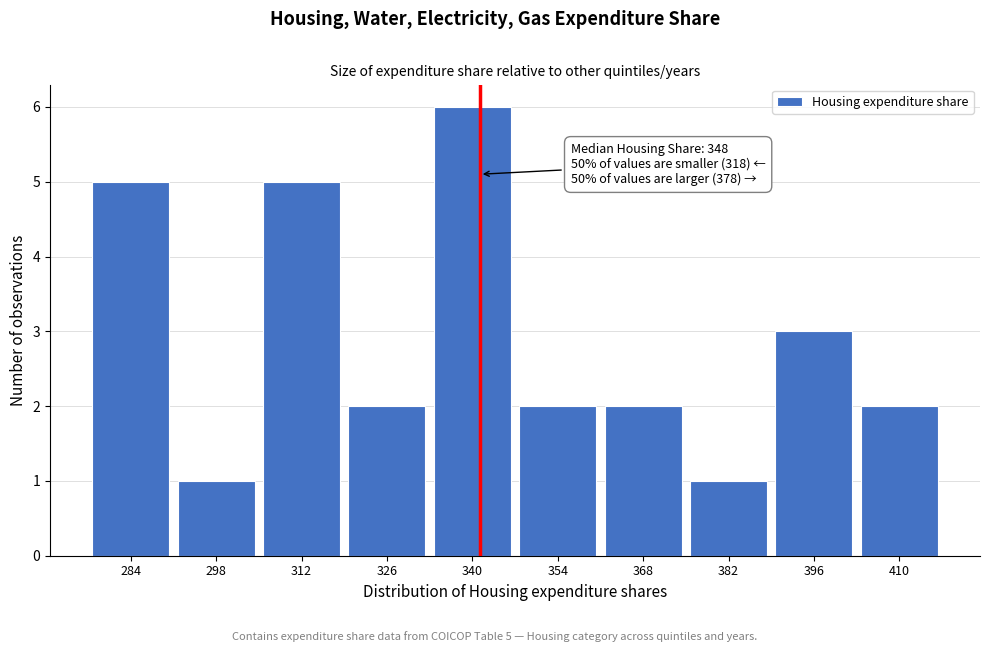

Reading left to right, what are all the values shown in this chart?

284=5	298=1	312=5	326=2	340=6	354=2	368=2	382=1	396=3	410=2